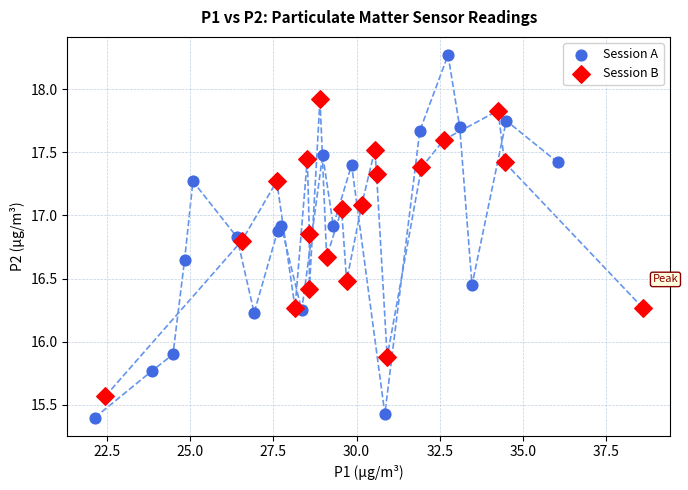

Which series contains the highest Y value?

Session A